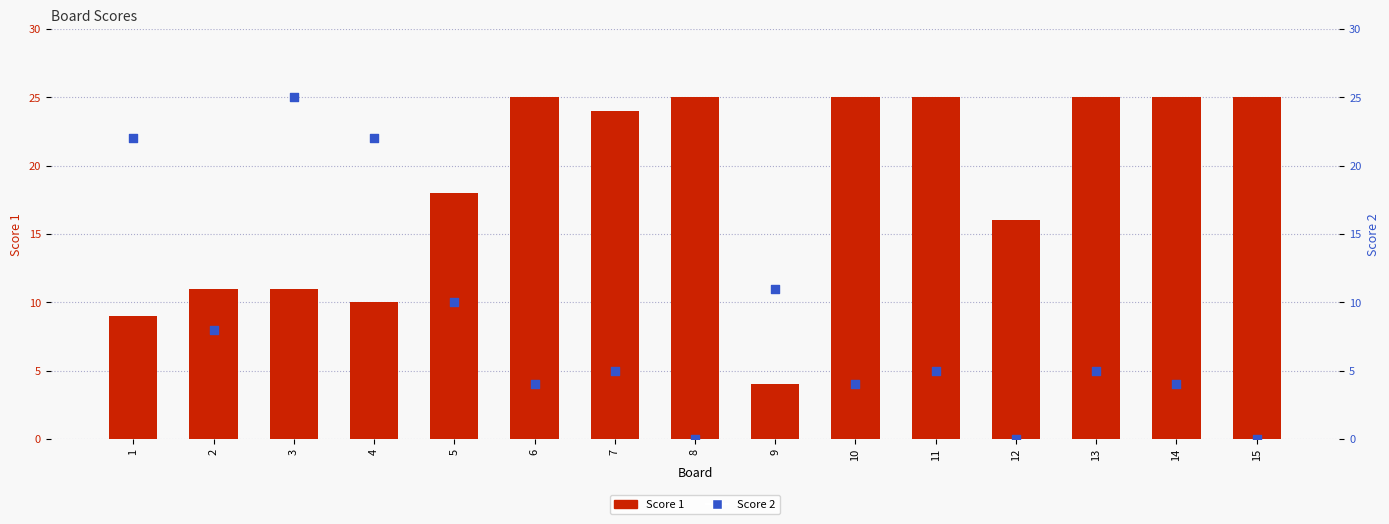

At how many categories does at least one series exceed 22?

9